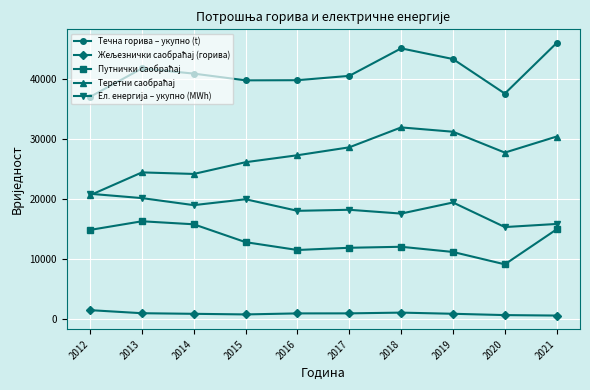

Which series has the largest total across all categories?

Течна горива – укупно (t)